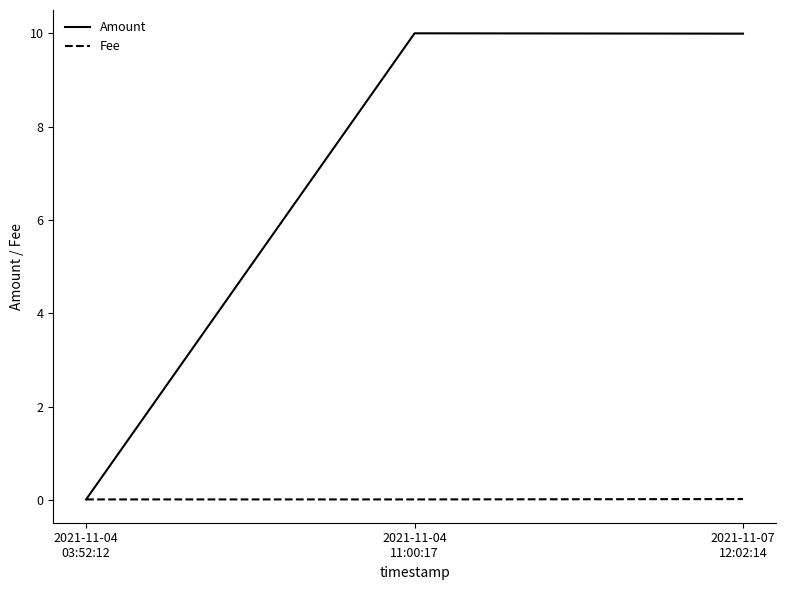

Which series has the largest total across all categories?

Amount